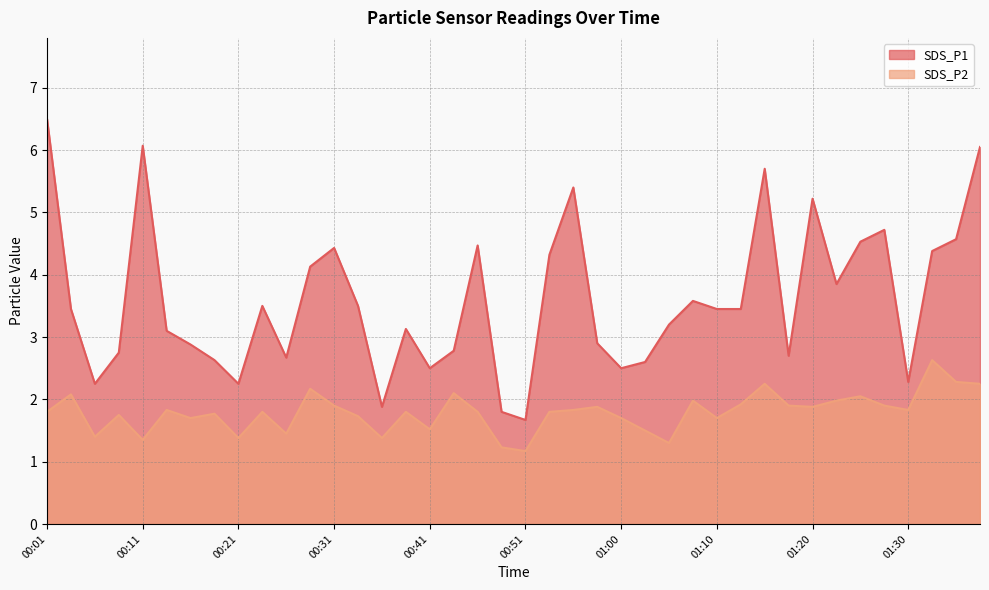

In SDS_P1, how many points are lower than both neighbors (excluding endpoints)?

10